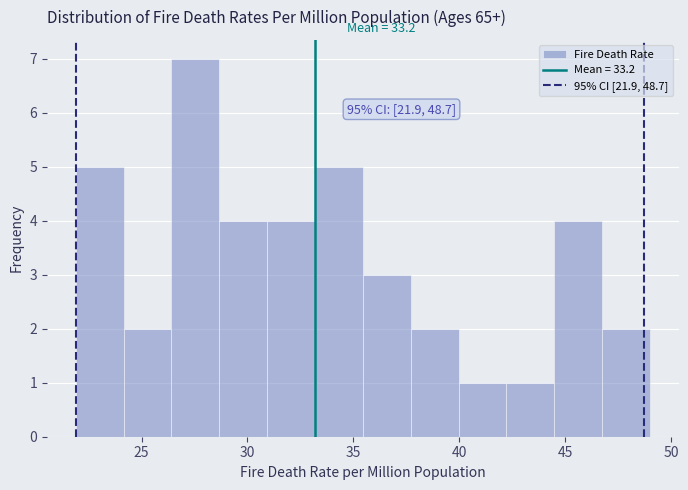

Which range on the x-axis has the tallest bar?

26.5 to 28.5